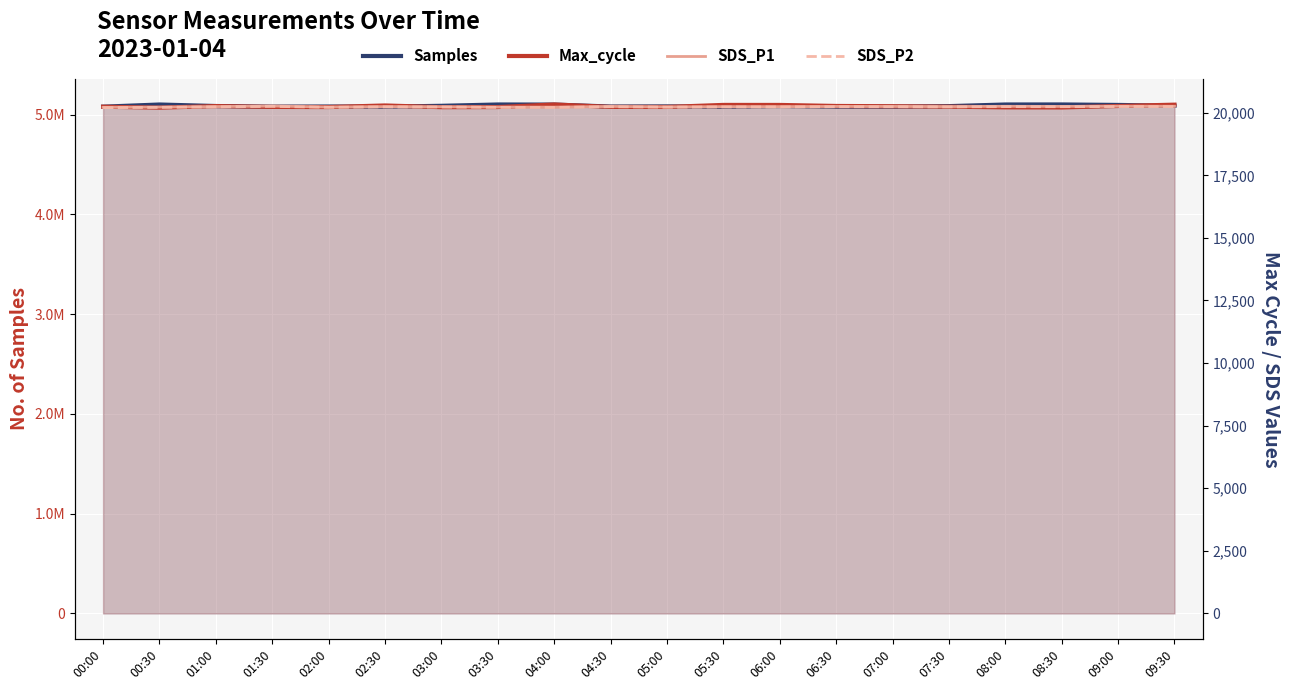

In SDS_P2, how many points are lower than both neighbors (excluding endpoints)?

5